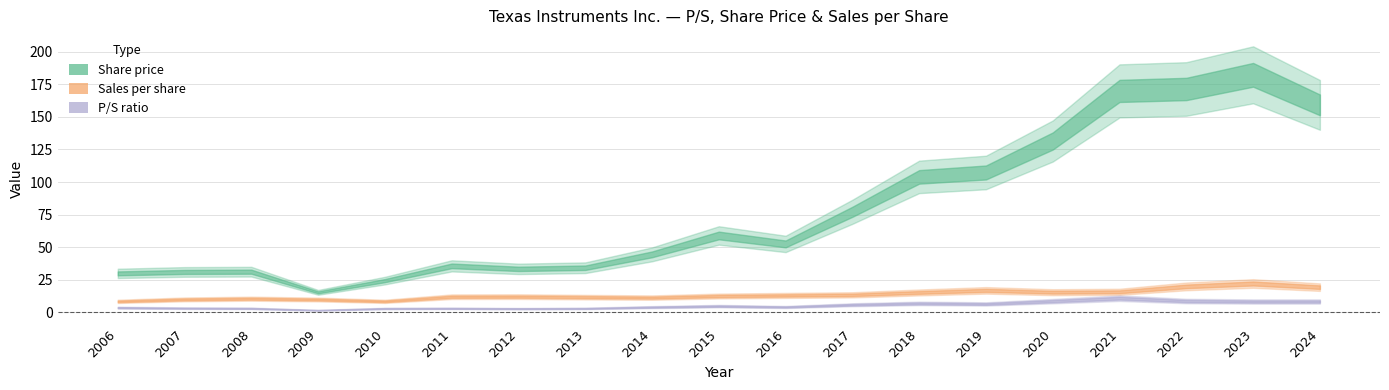

Which series changed the most between 2008 and 2019?

Share price